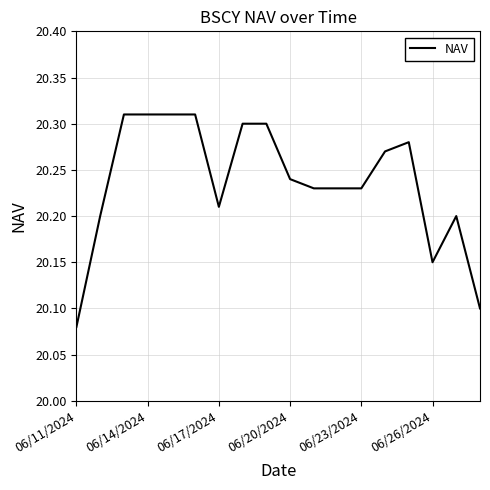

How many values are between 20 and 21?

18